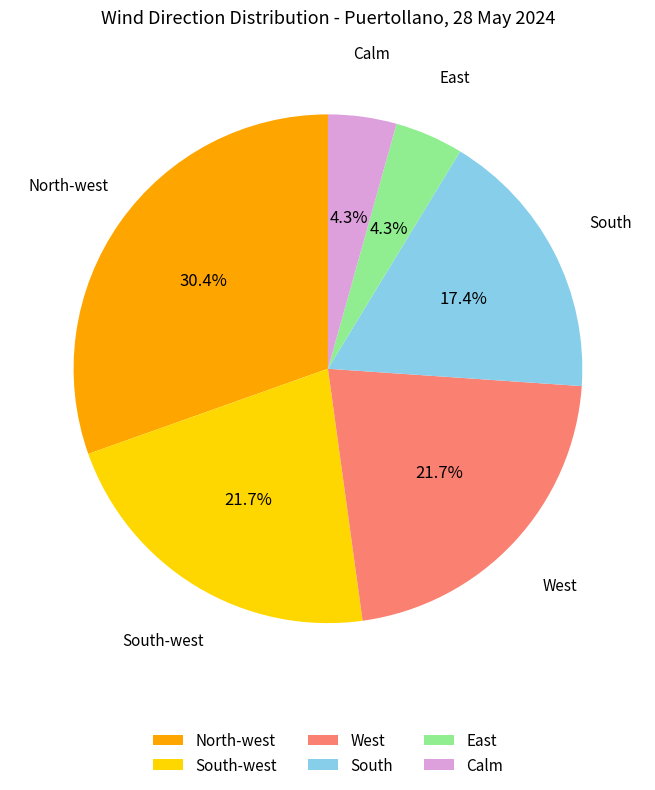

True or false: West accounts for 8% of the total.

False